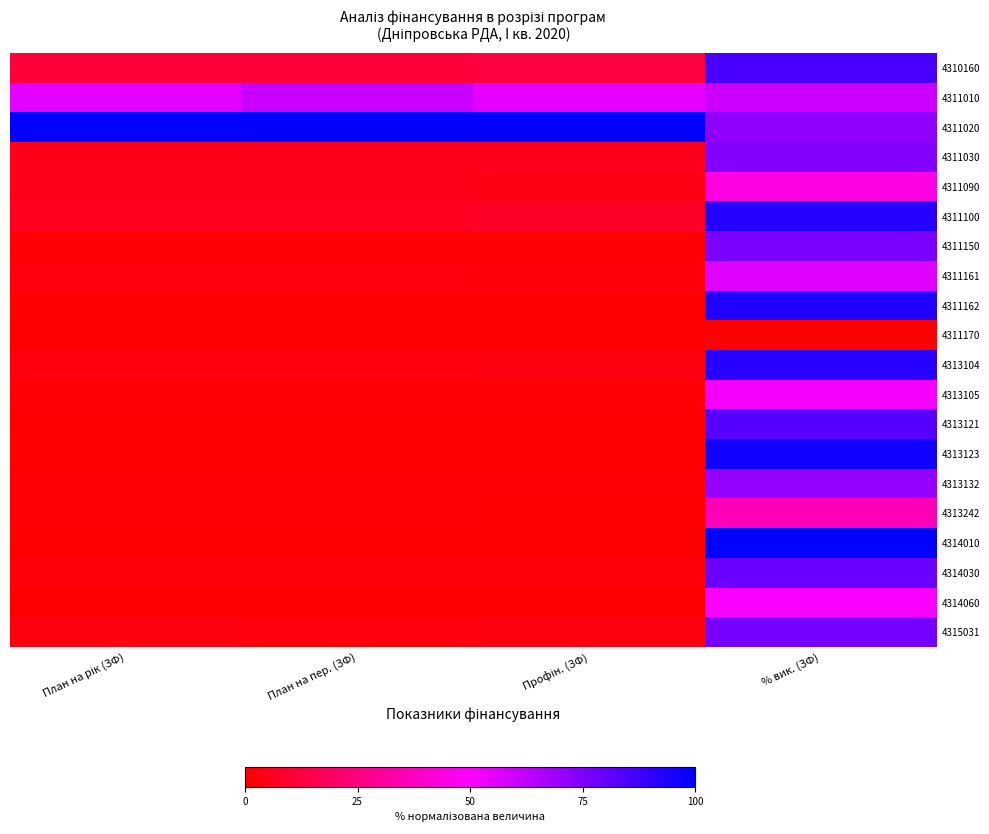

Count the number of categories in the chart.

4